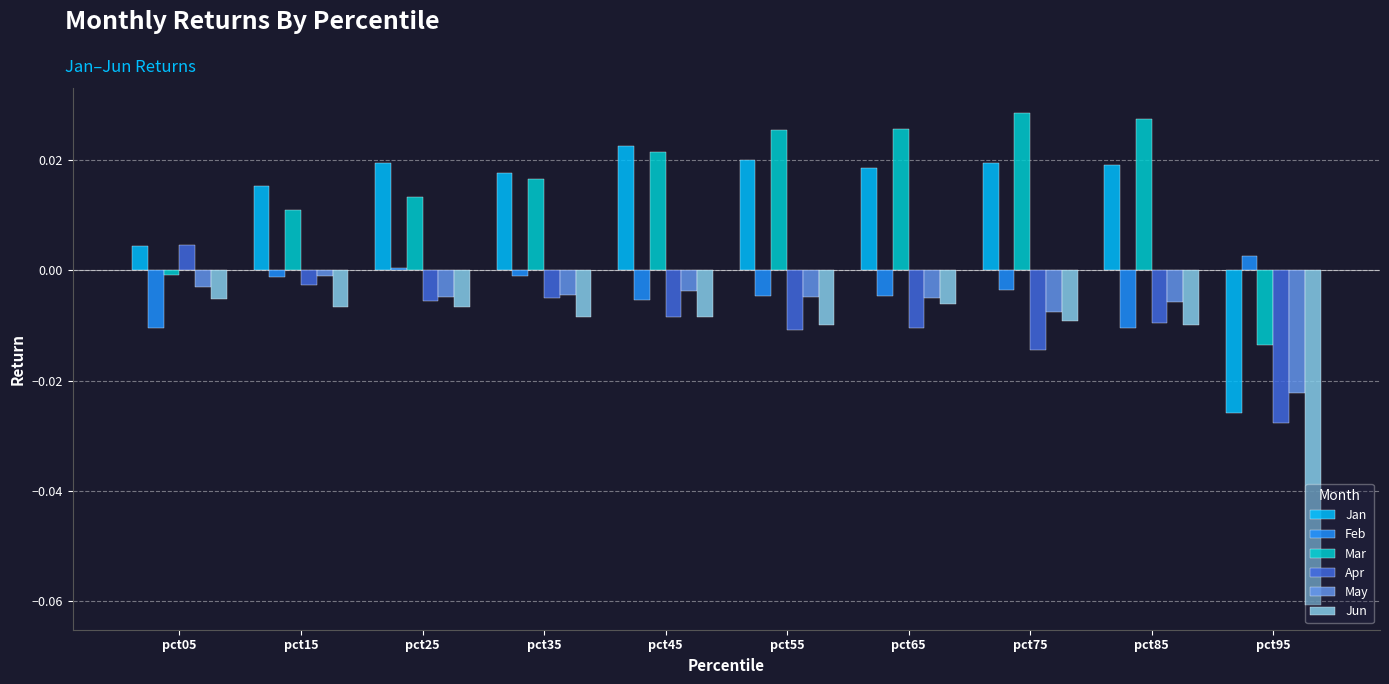

Is the value of Jan at pct25 greater than the value of May at pct15?

Yes